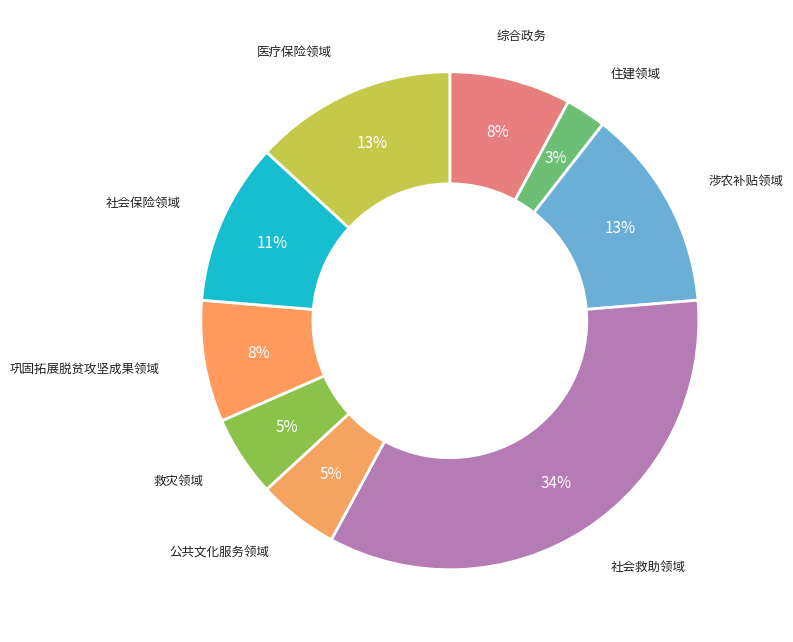

How many slices are in this pie chart?

9